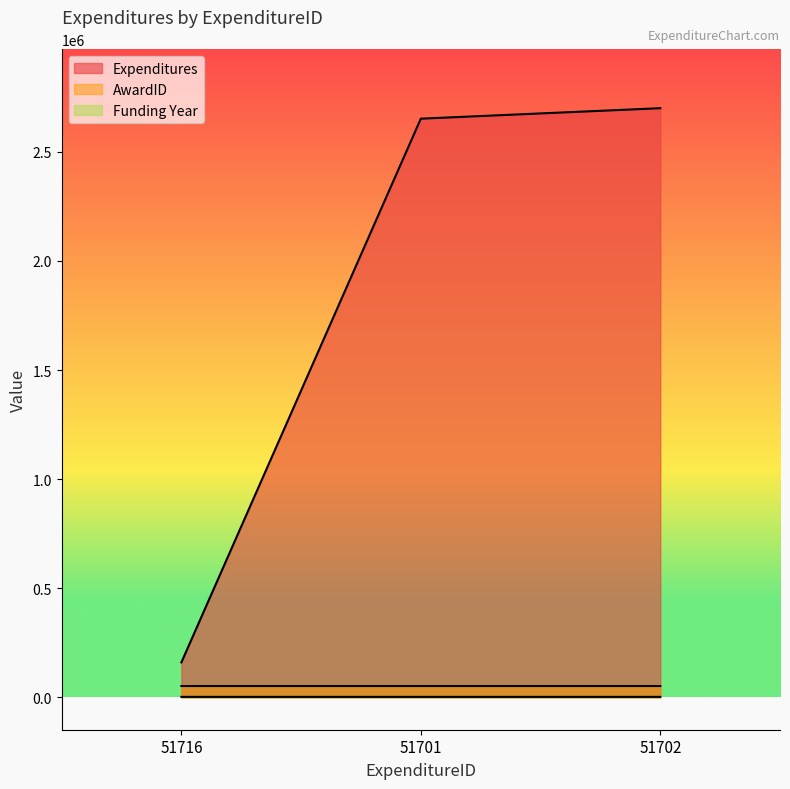

Where is Expenditures nearest to the value 1430000?

51701